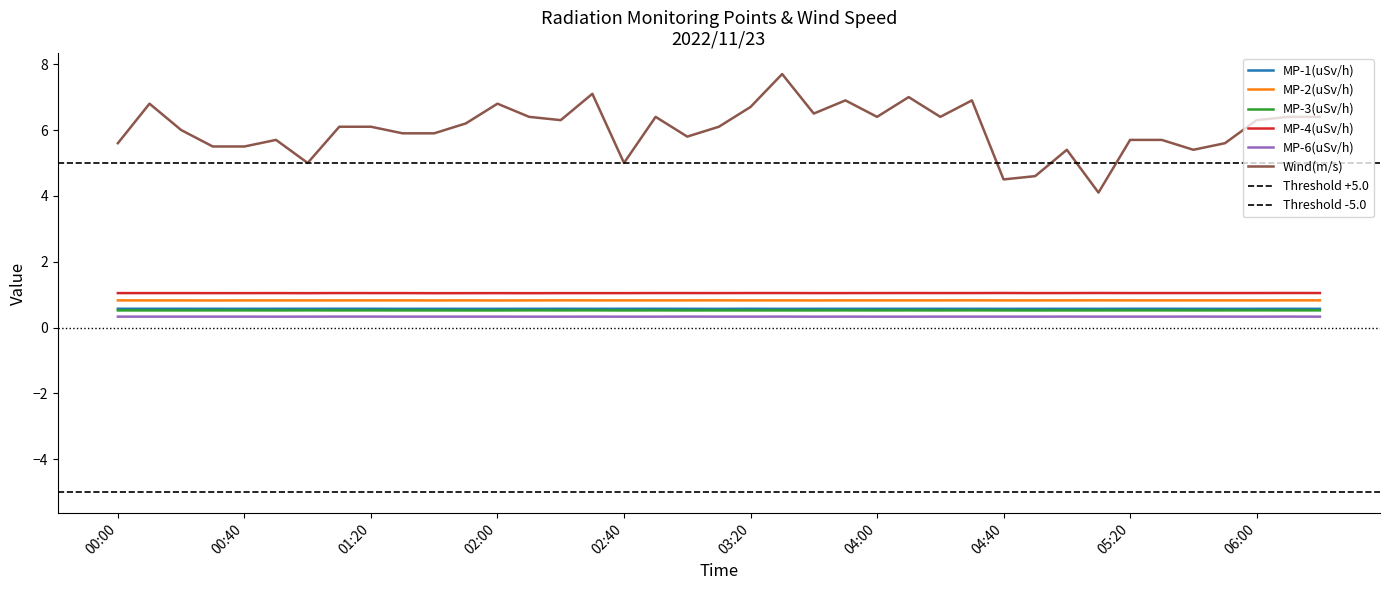

Rank the series at 02:20 from highest to lowest value.

Wind(m/s), MP-4(uSv/h), MP-2(uSv/h), MP-1(uSv/h), MP-3(uSv/h), MP-6(uSv/h)